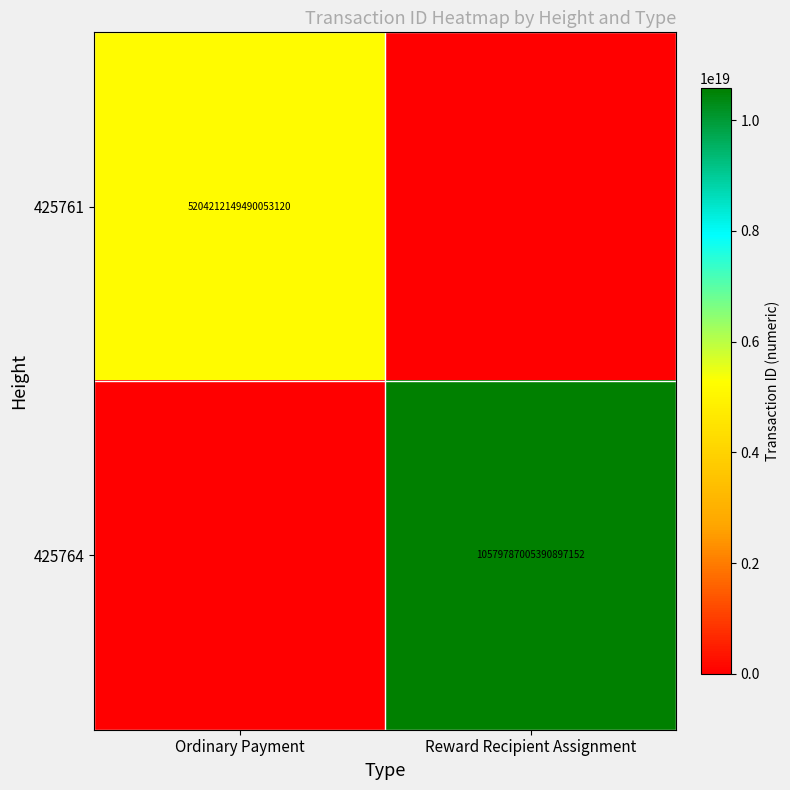

The 425764 series shows 3191193531824838656 at Reward Recipient Assignment. True or false?

False